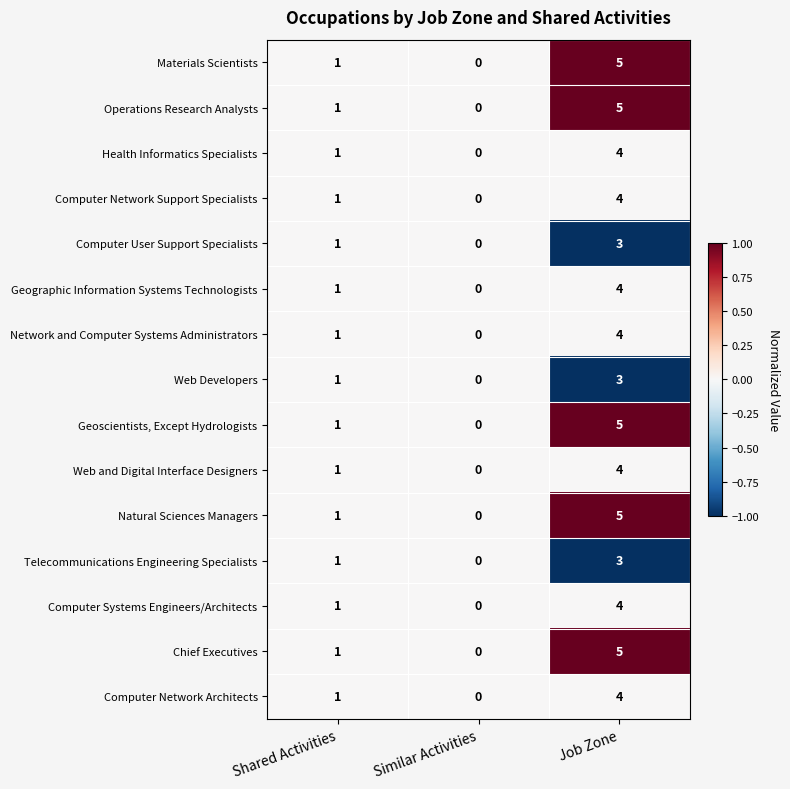

Rank the categories by Web and Digital Interface Designers value from highest to lowest.

Job Zone, Shared Activities, Similar Activities